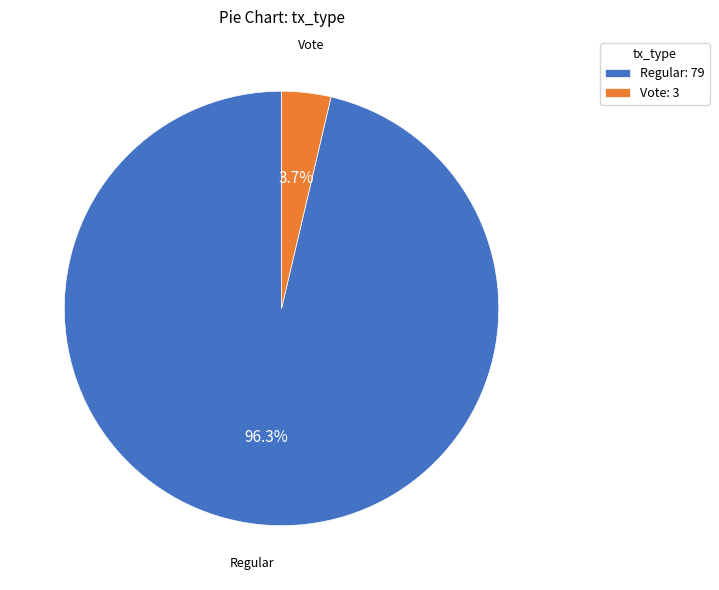

Between Regular and Vote, which is larger?

Regular